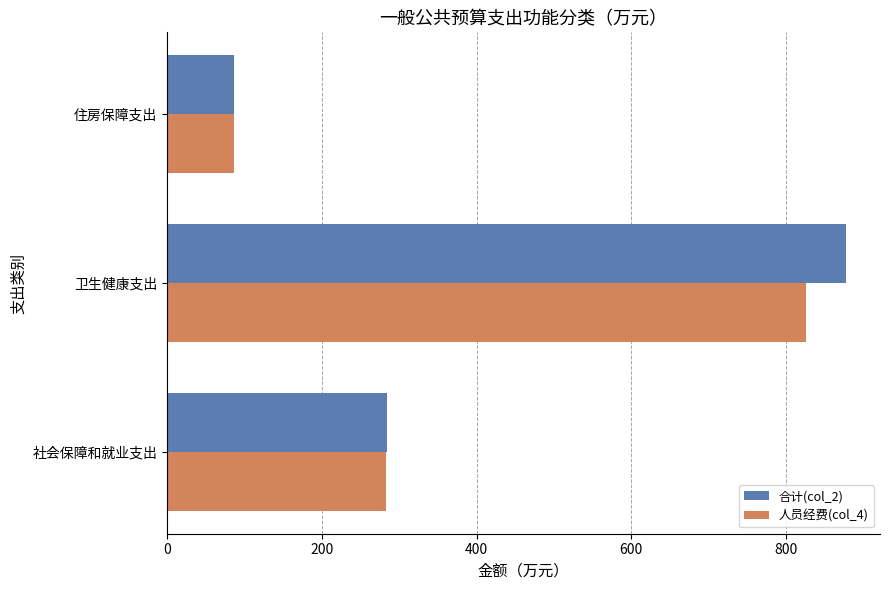

Which series has the largest range (max minus min)?

合计(col_2)